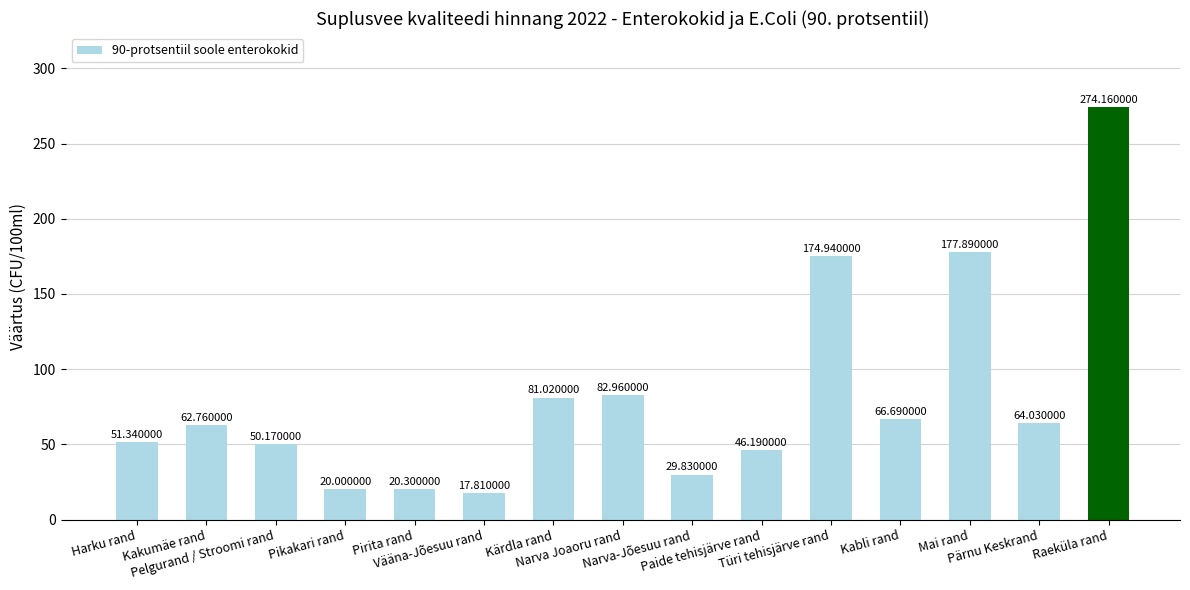

What is the change in value from Kakumäe rand to Raeküla rand?

+211.4